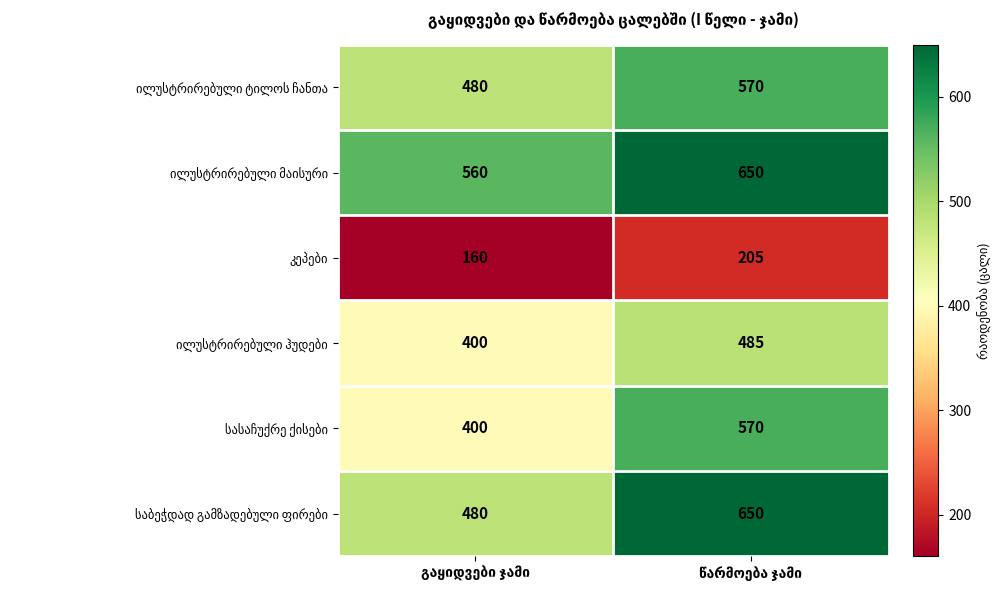

What is the greatest value displayed?

650